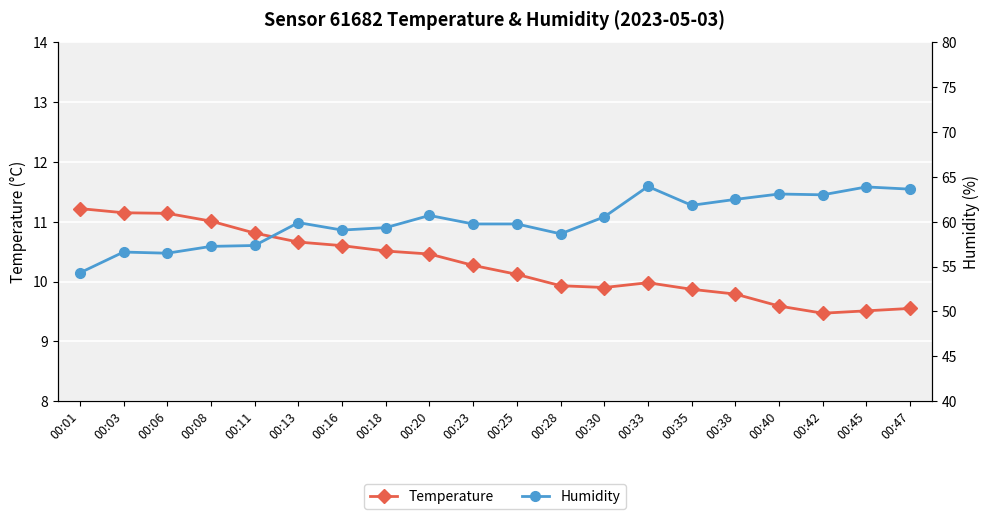

How many interior local peaks does the Temperature series have?

1